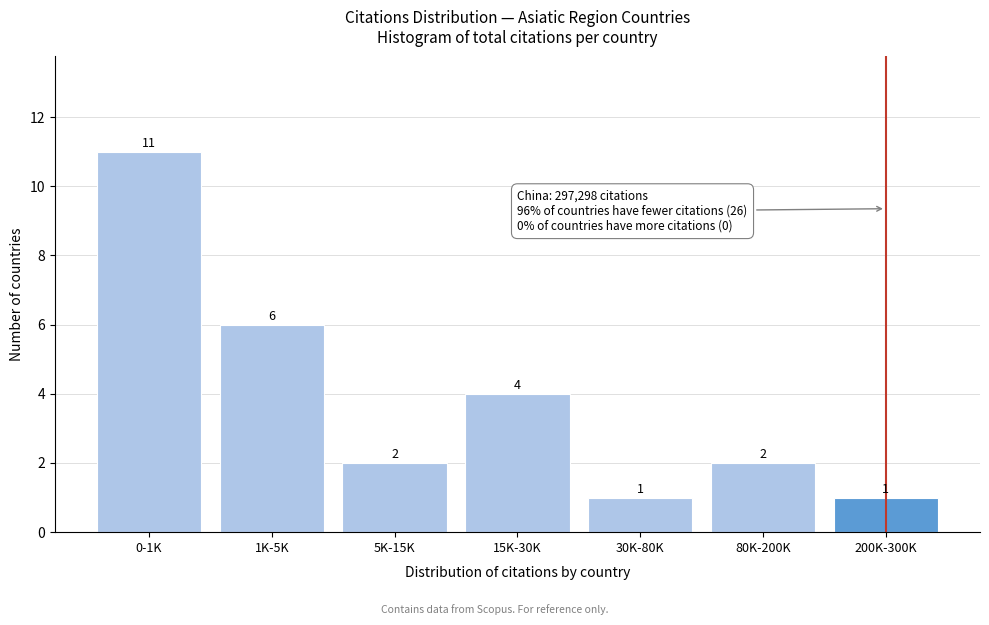

Reading left to right, extract all data points from this chart.

11	6	2	4	1	2	1